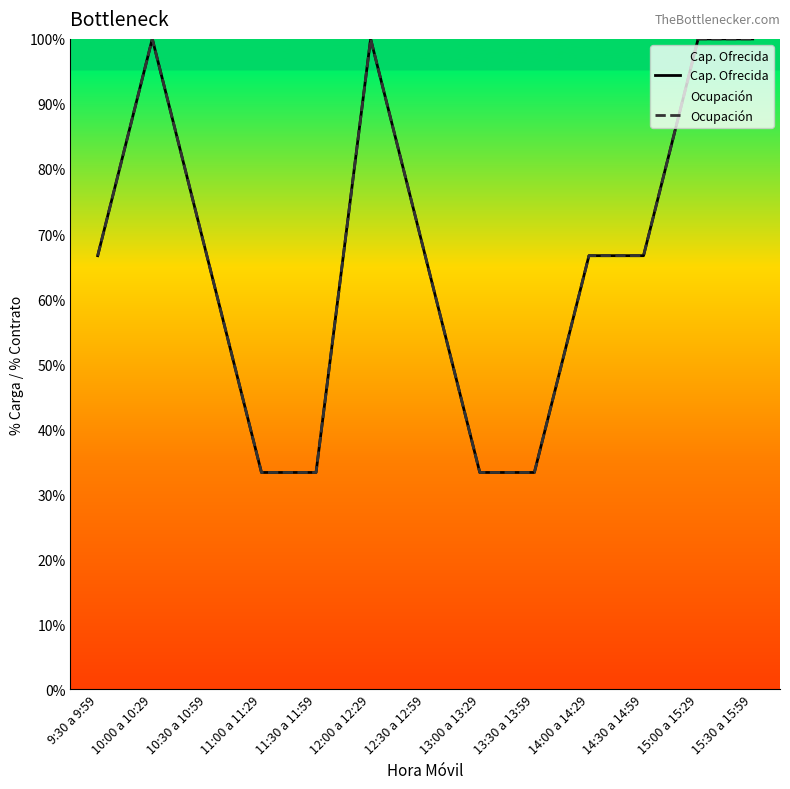

How many lines are shown in the chart?

2